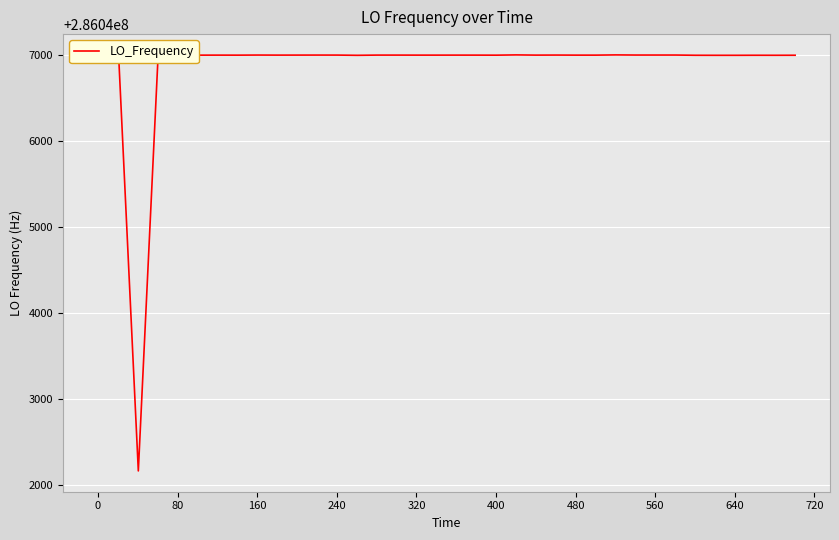

How many lines are shown in the chart?

1